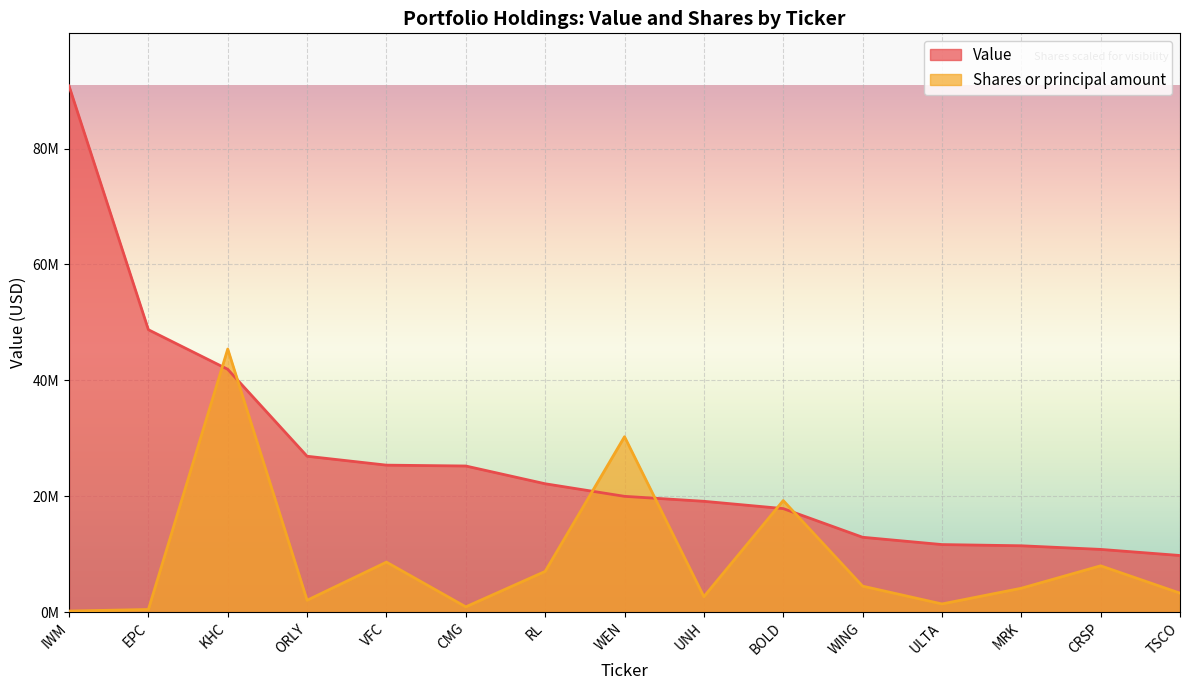

True or false: Value has a value of 5151070 at TSCO.

False